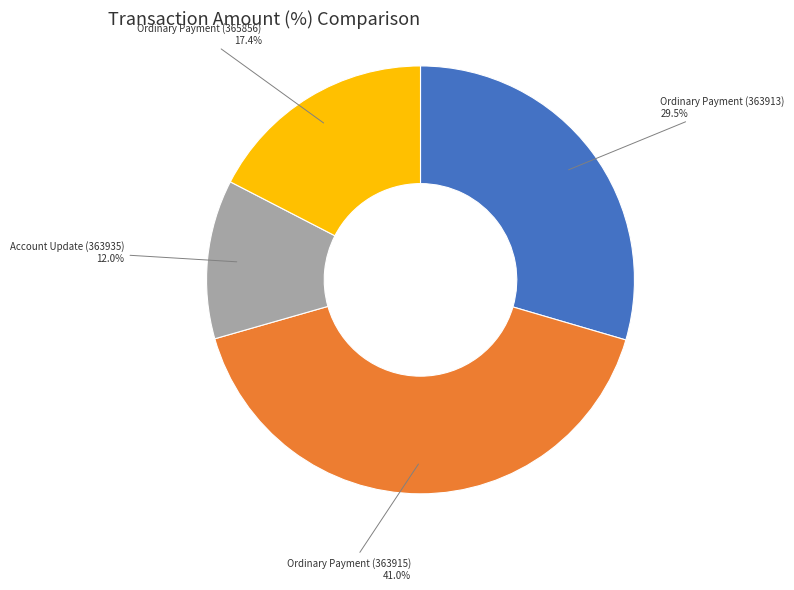

Is there any slice that represents more than half of the pie?

No